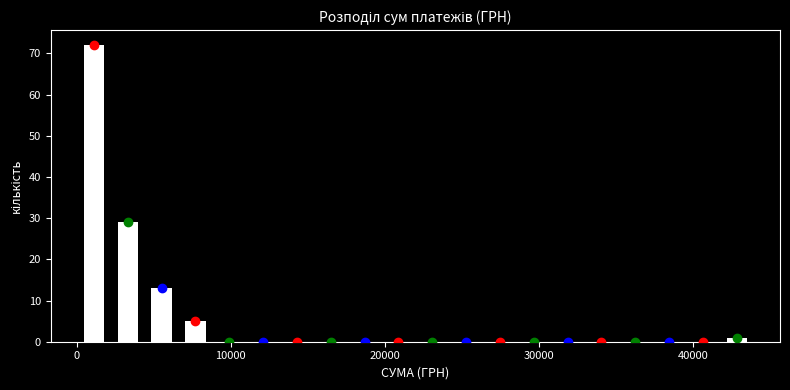

Read against the x-axis, roughly where is the centre of the tallest bar?

1000